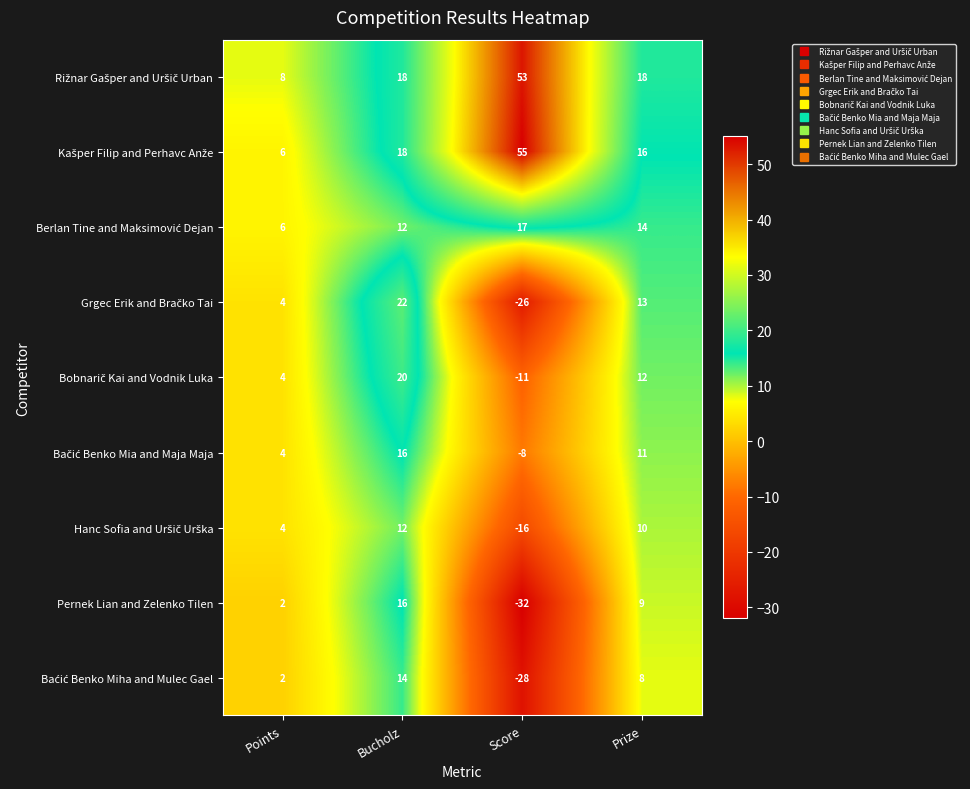

How many data points does each series have?

4